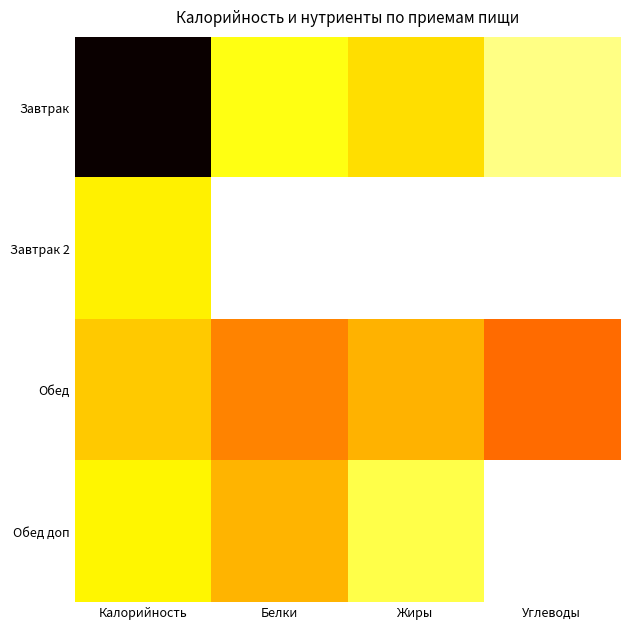

Which series changed the most between Жиры and Углеводы?

Завтрак